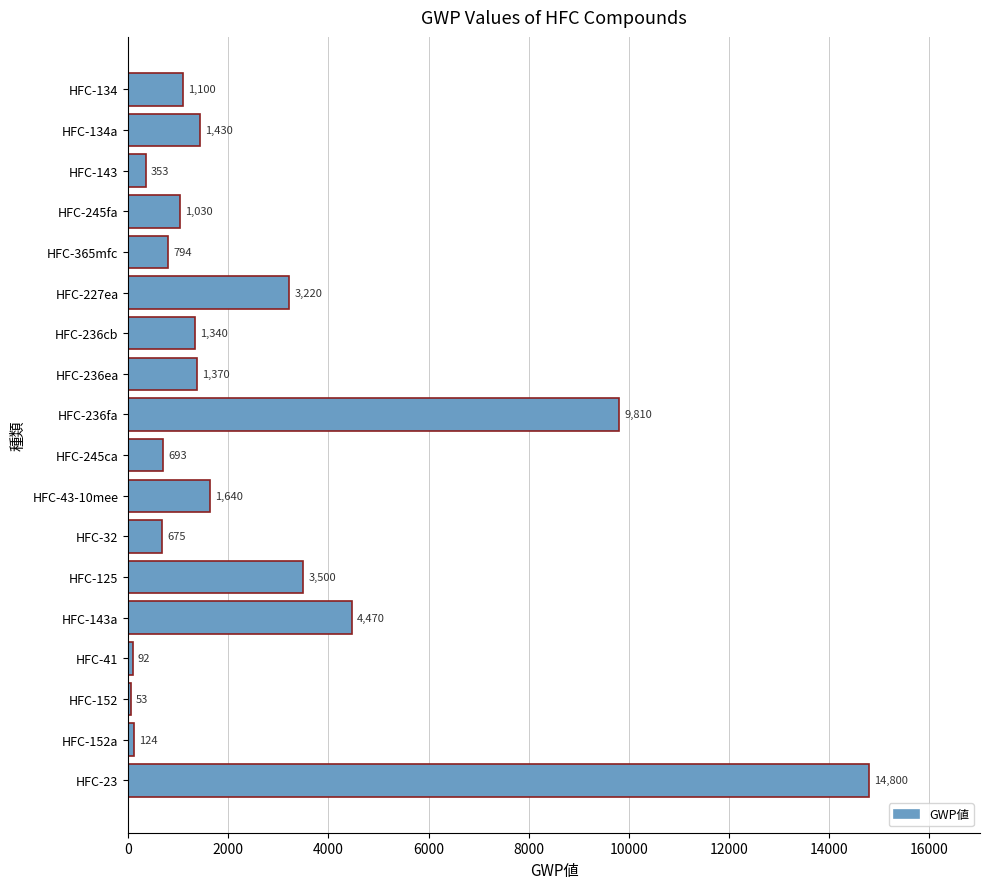

Reading top to bottom, list all the values displayed in this chart.

HFC-134=1100	HFC-134a=1430	HFC-143=353	HFC-245fa=1030	HFC-365mfc=794	HFC-227ea=3220	HFC-236cb=1340	HFC-236ea=1370	HFC-236fa=9810	HFC-245ca=693	HFC-43-10mee=1640	HFC-32=675	HFC-125=3500	HFC-143a=4470	HFC-41=92	HFC-152=53	HFC-152a=124	HFC-23=14800